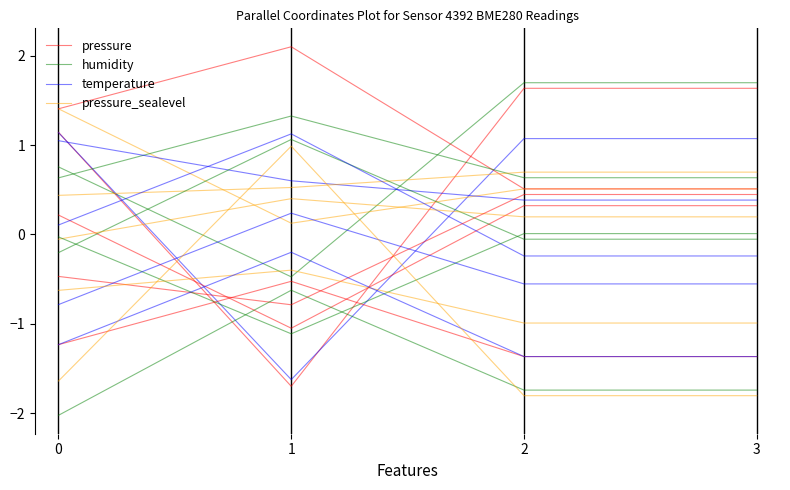

What is the difference between the maximum and second lowest values in the pressure series?

0.5